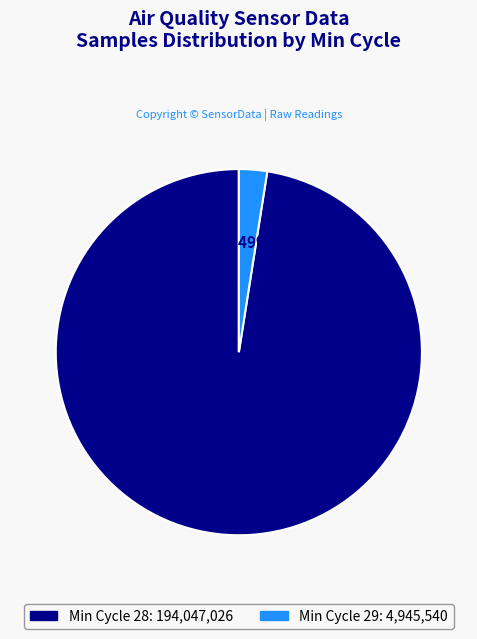

Is there any slice that represents more than half of the pie?

Yes